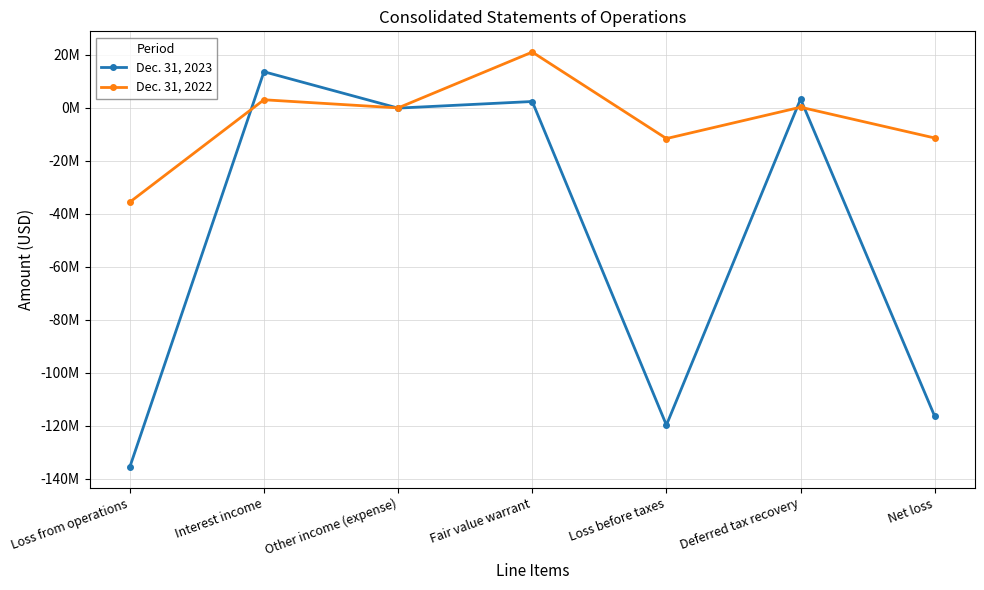

Reading left to right, extract all data points from this chart.

Dec. 31, 2023: Loss from operations=-135547012	Interest income=13594463	Other income (expense)=-125511	Fair value warrant=2365895	Loss before taxes=-119712165	Deferred tax recovery=3291703	Net loss=-116420462
Dec. 31, 2022: Loss from operations=-35600311	Interest income=3019456	Other income (expense)=-49067	Fair value warrant=21010500	Loss before taxes=-11619422	Deferred tax recovery=215428	Net loss=-11403994